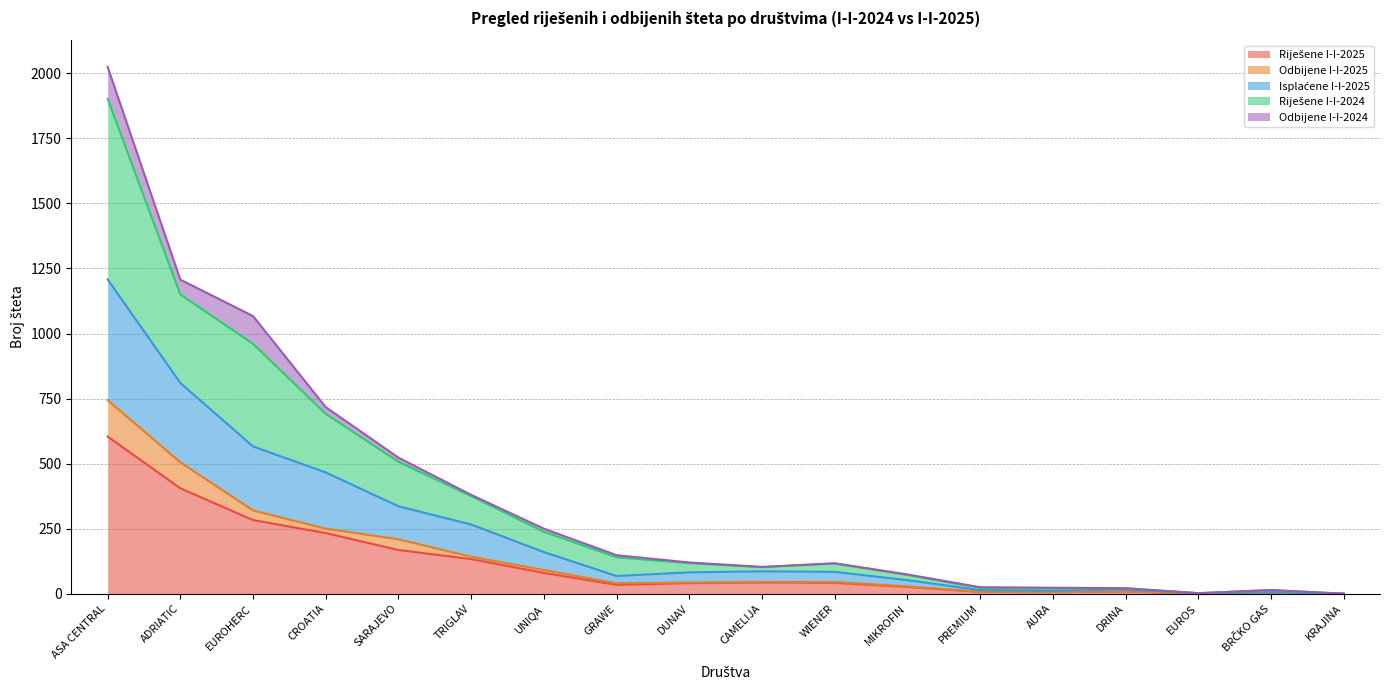

True or false: Riješene I-I-2024 and Riješene I-I-2025 intersect in this chart.

False